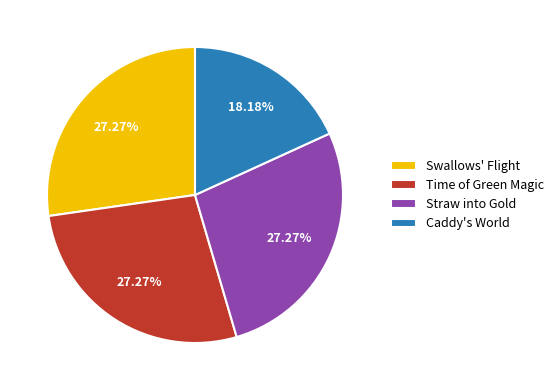

True or false: Straw into Gold accounts for 27% of the total.

True